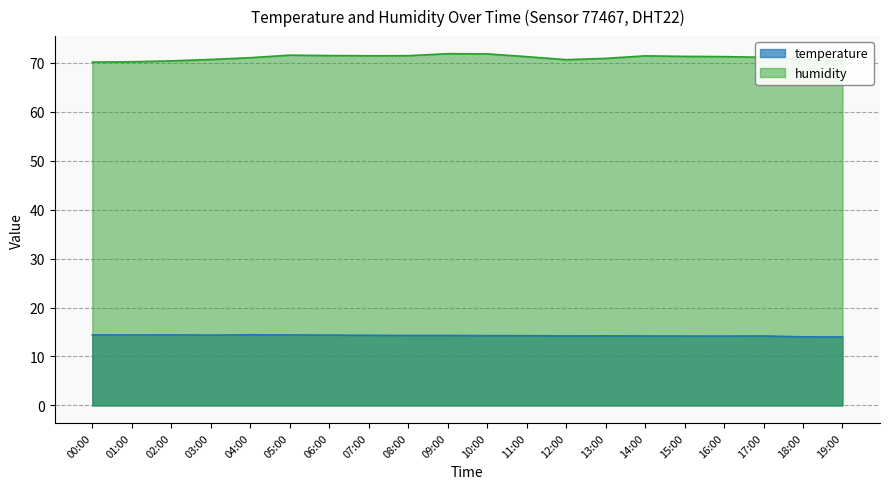

How many interior local valleys does the humidity series have?

2